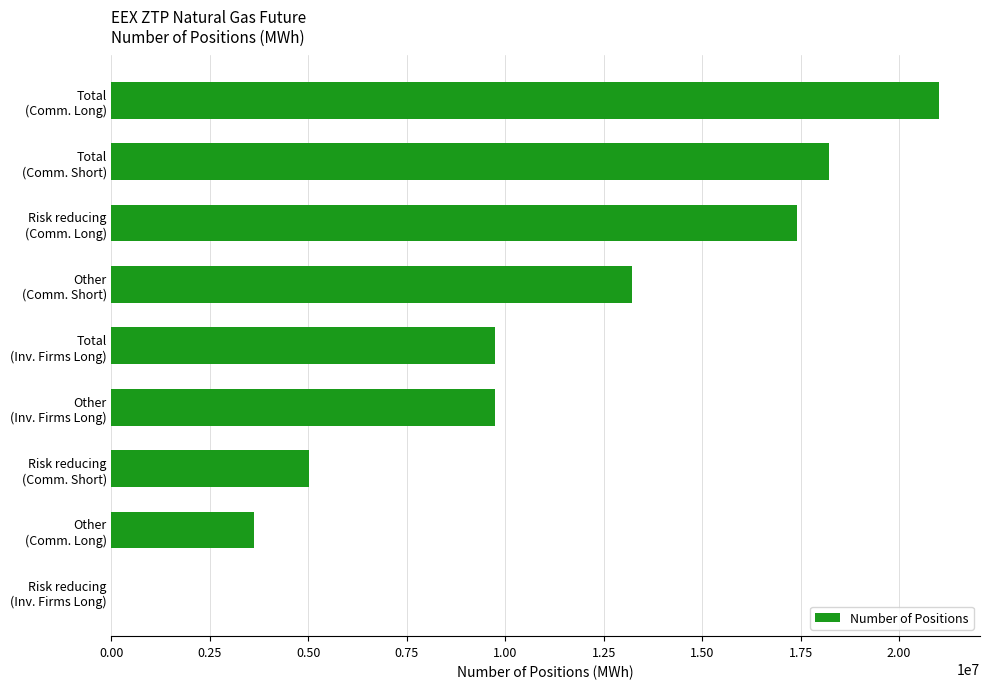

What is the sum of all values?

97937076